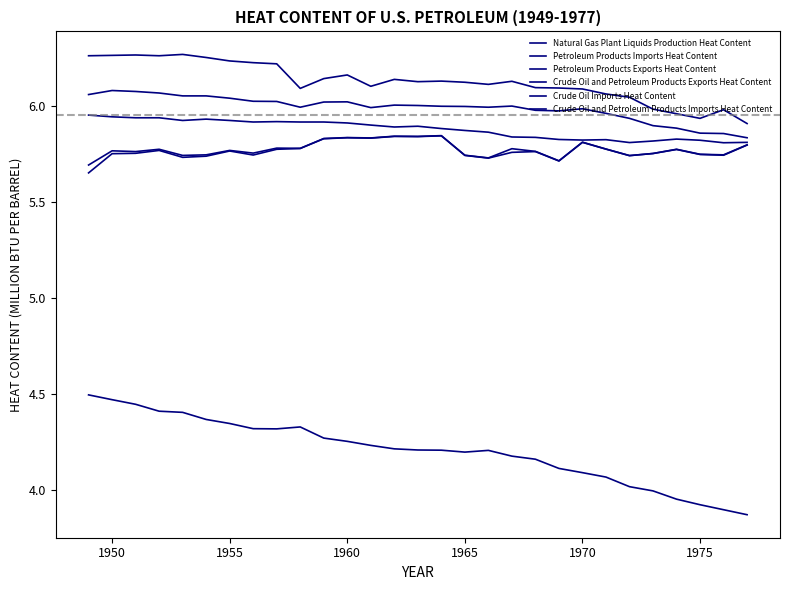

True or false: Crude Oil and Petroleum Products Exports Heat Content has more than 0 points higher than both neighbors.

True